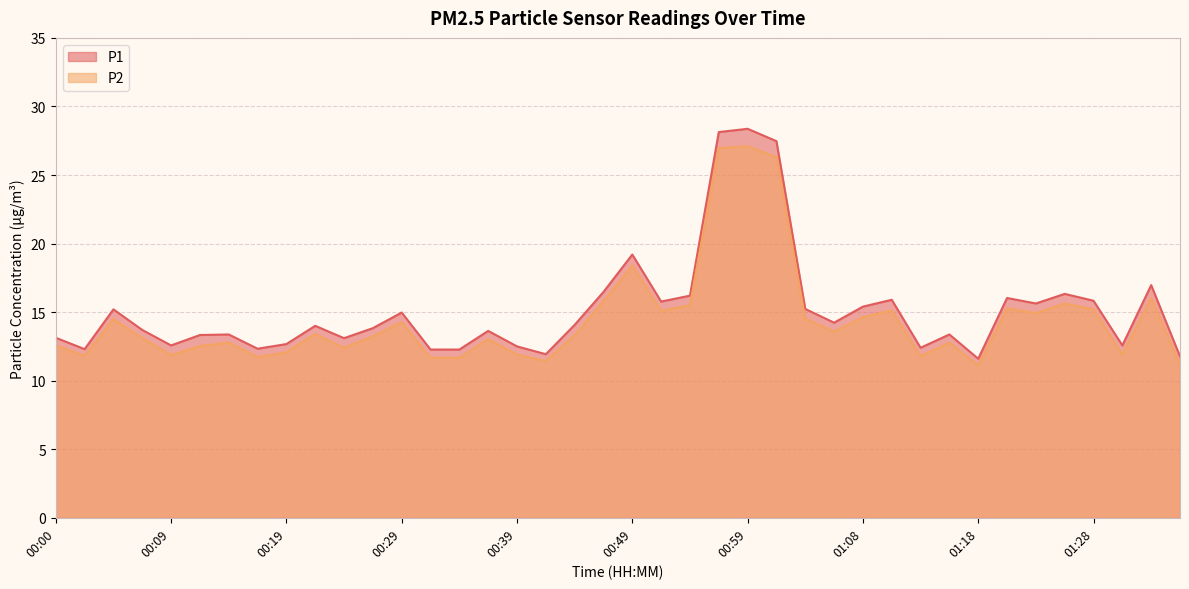

How many lines are shown in the chart?

2